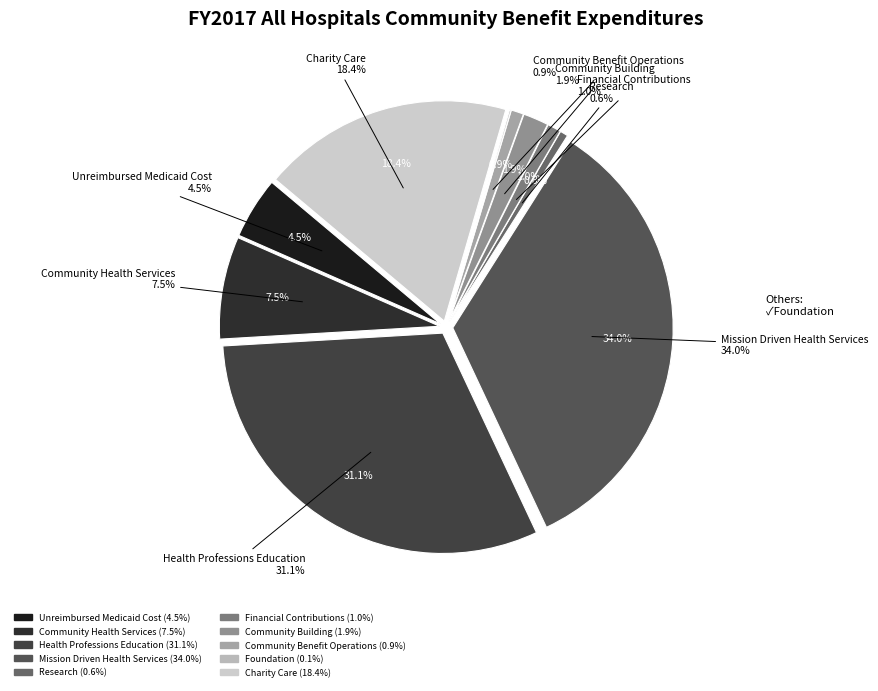

What is the smallest slice in the pie chart?

Foundation